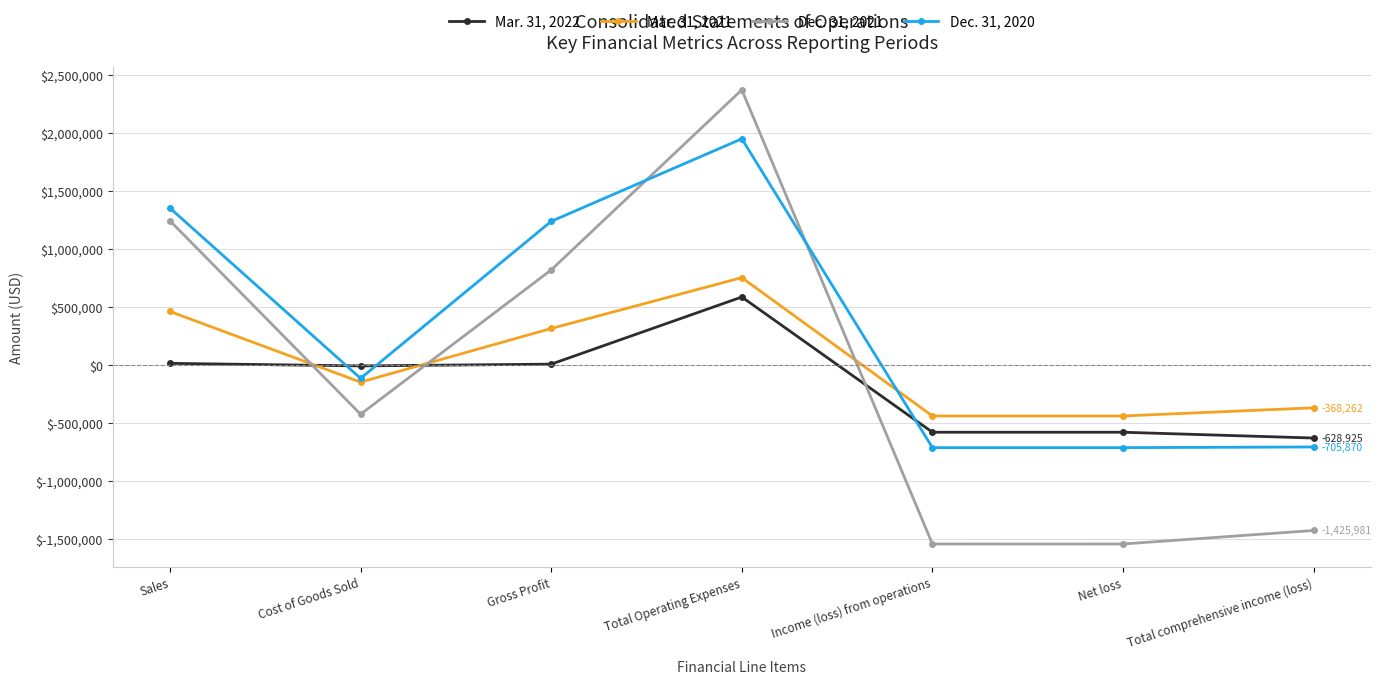

What position from the right is Net loss?

2